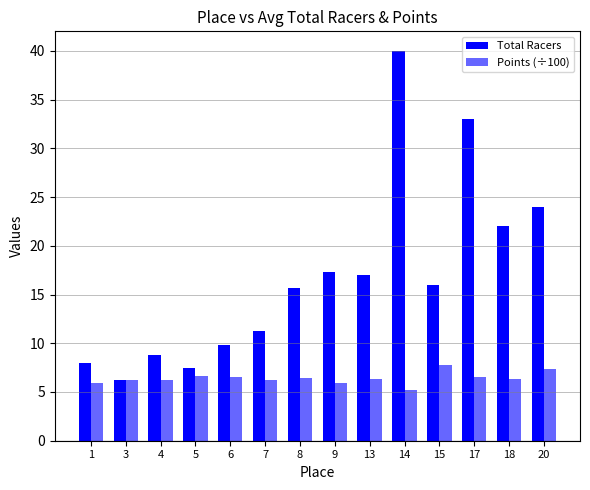

Reading left to right, transcribe all the data shown in this chart.

Total Racers: 1=8.0	3=6.2	4=8.8	5=7.5	6=9.8	7=11.2	8=15.7	9=17.3	13=17.0	14=40.0	15=16.0	17=33.0	18=22.0	20=24.0
Points (÷100): 1=5.9	3=6.2	4=6.2	5=6.7	6=6.5	7=6.2	8=6.5	9=6.0	13=6.3	14=5.2	15=7.8	17=6.5	18=6.4	20=7.3